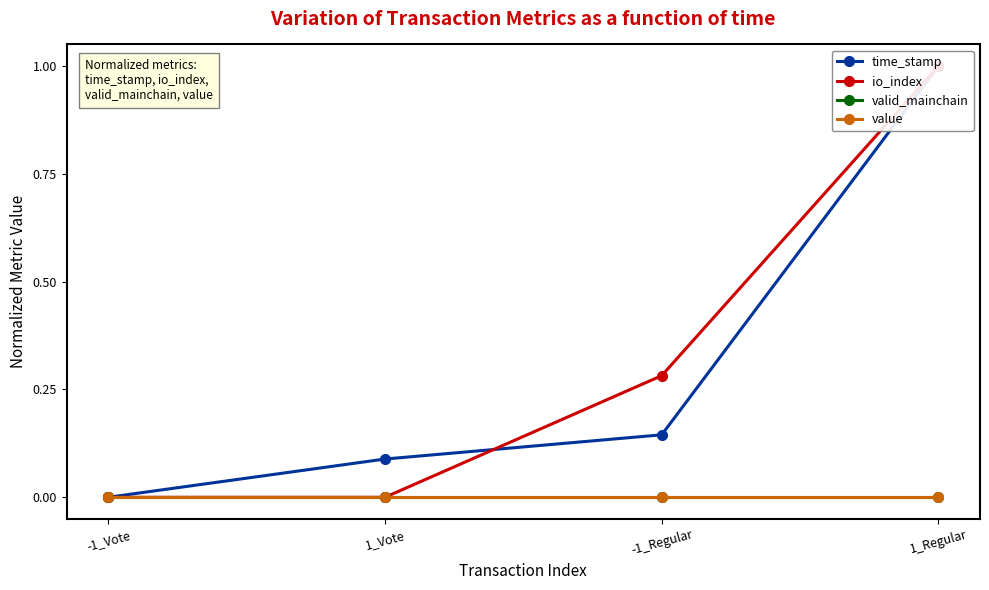

What is the label of the 3rd point from the left?

-1_Regular